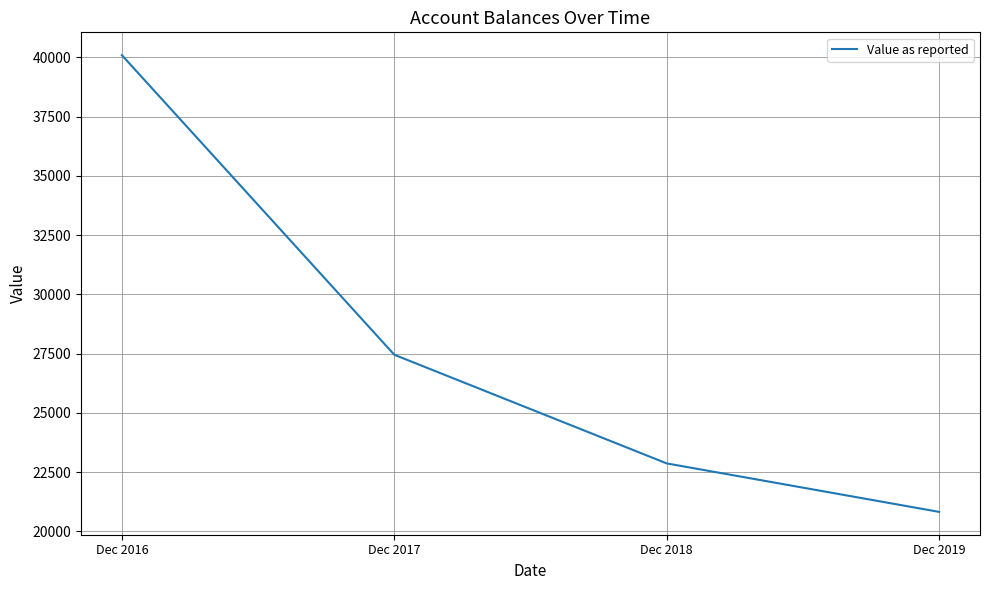

True or false: the data shows 16620 at Dec 2017.

False